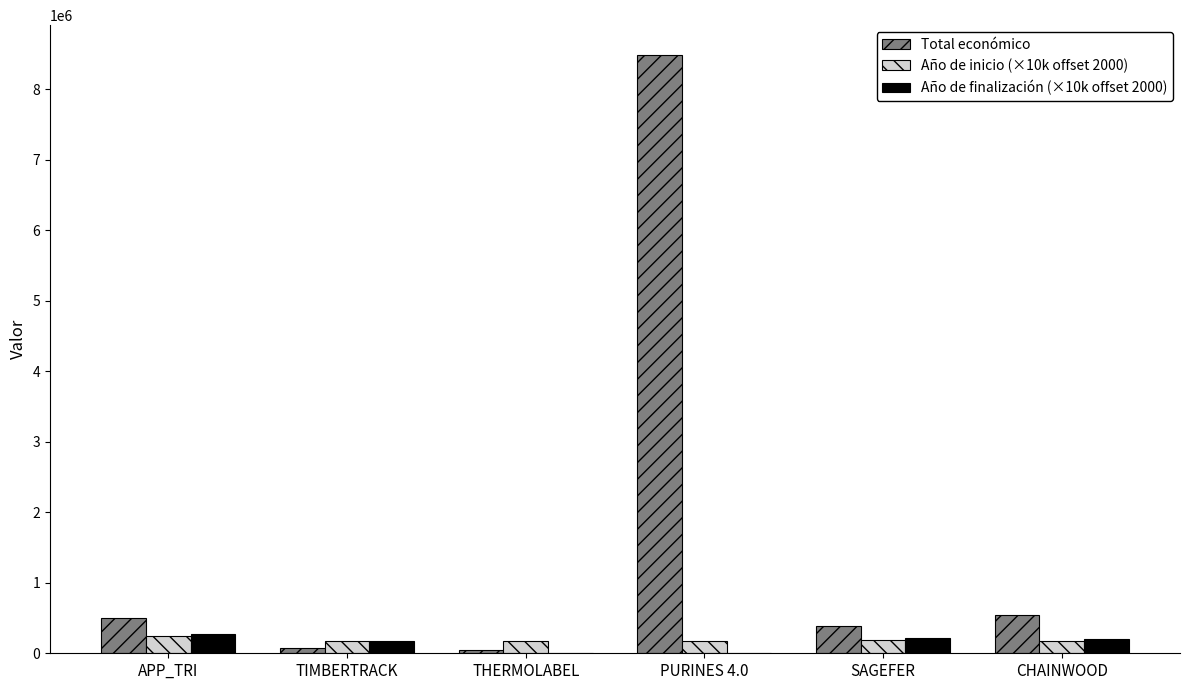

True or false: Año de inicio (×10k offset 2000) has a value of 190000 at SAGEFER.

True